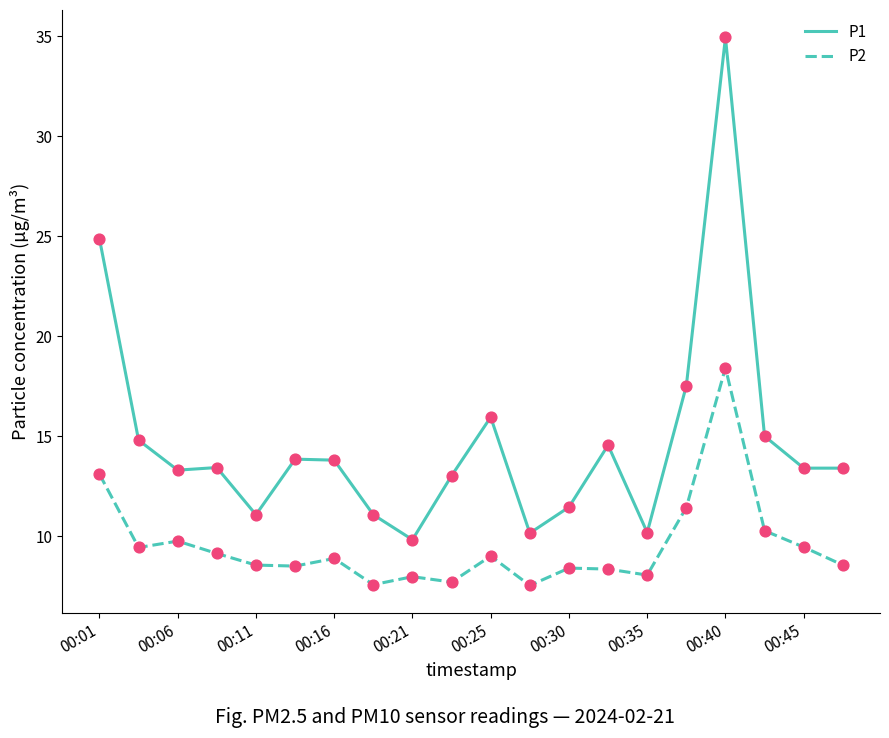

Which series has the widest spread of values?

P1